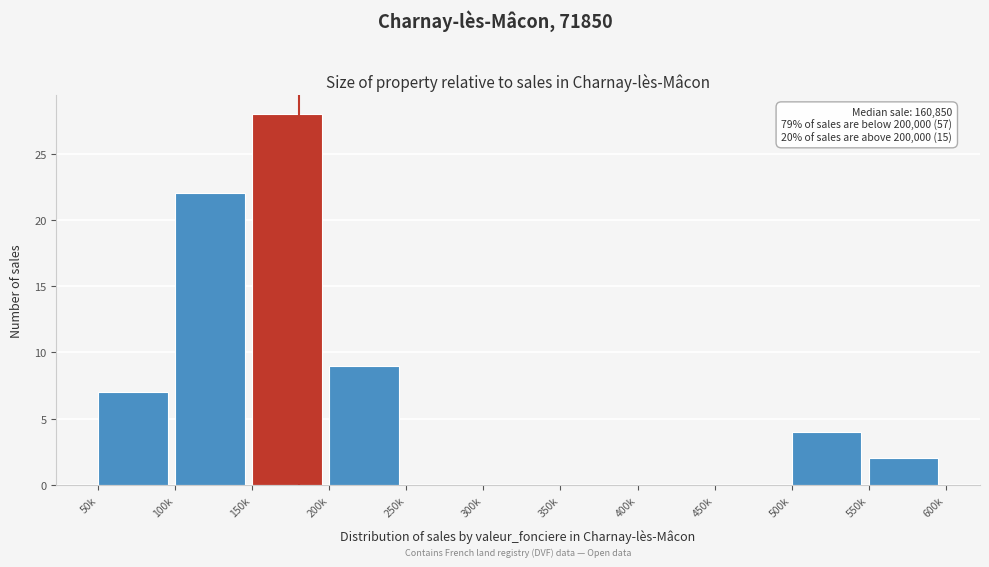

Reading left to right, extract all data points from this chart.

50k=7	100k=22	150k=28	200k=9	250k=0	300k=0	350k=0	400k=0	450k=0	500k=4	550k=2